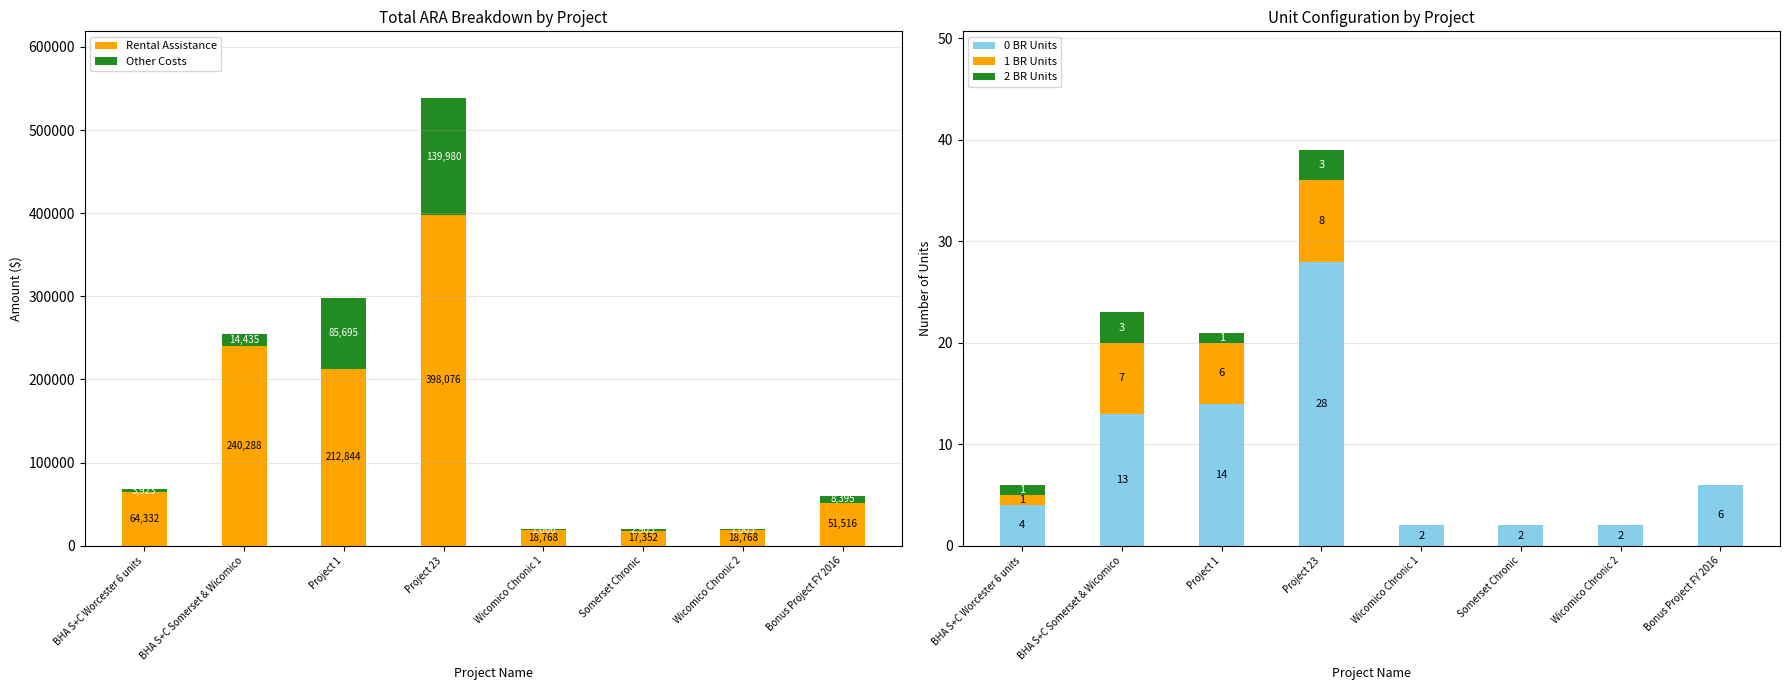

At BHA S+C Somerset & Wicomico, list the series in order from largest to smallest.

Rental Assistance, Other Costs, 0 BR Units, 1 BR Units, 2 BR Units